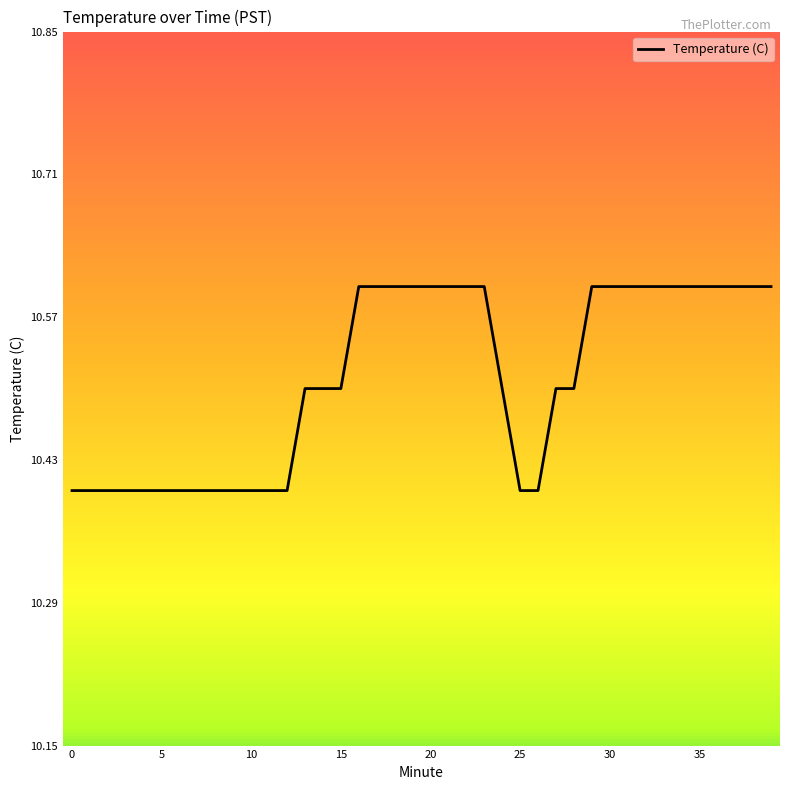

What is the smallest value displayed?

10.4